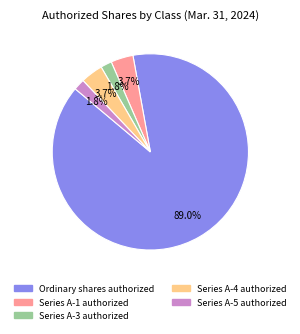

Between Series A-4 authorized and Series A-5 authorized, which is larger?

Series A-4 authorized